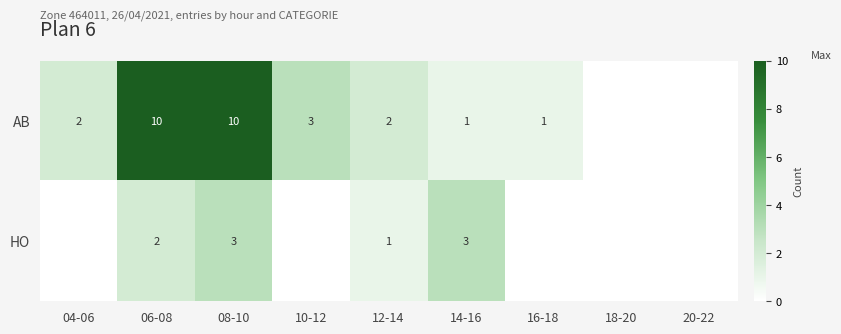

At 14-16, list the series in order from smallest to largest.

AB, HO